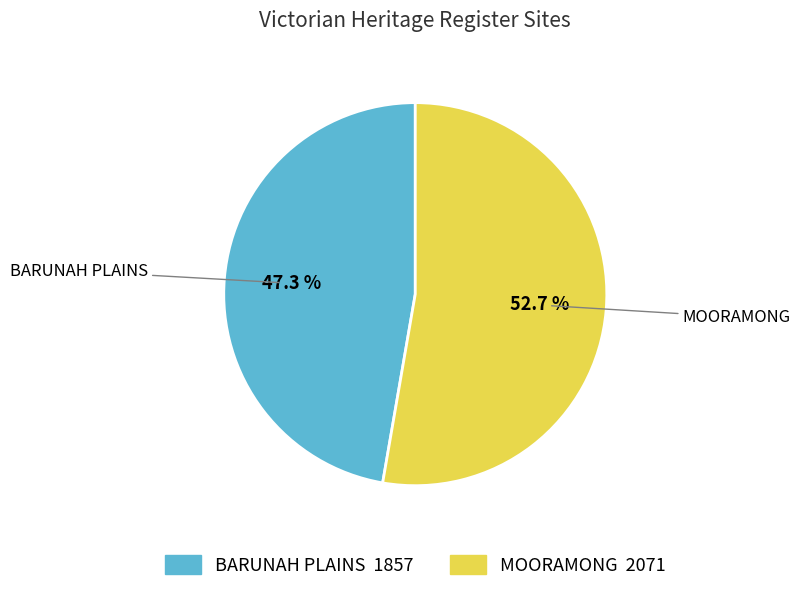

Rank the categories by value from lowest to highest.

BARUNAH PLAINS, MOORAMONG